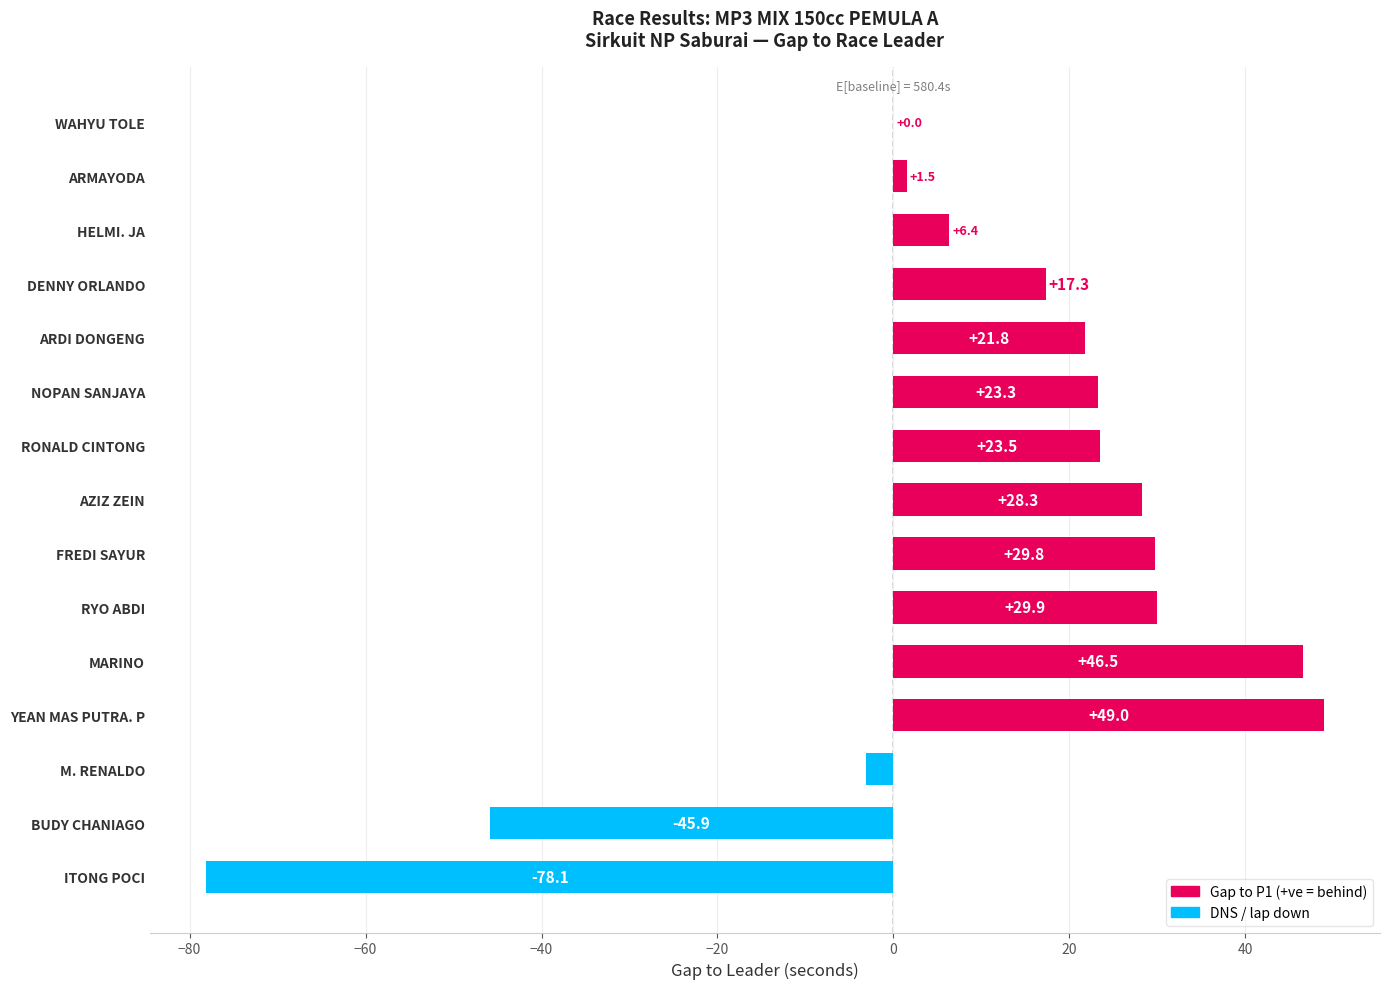

Which has a higher value, AZIZ ZEIN or NOPAN SANJAYA?

AZIZ ZEIN